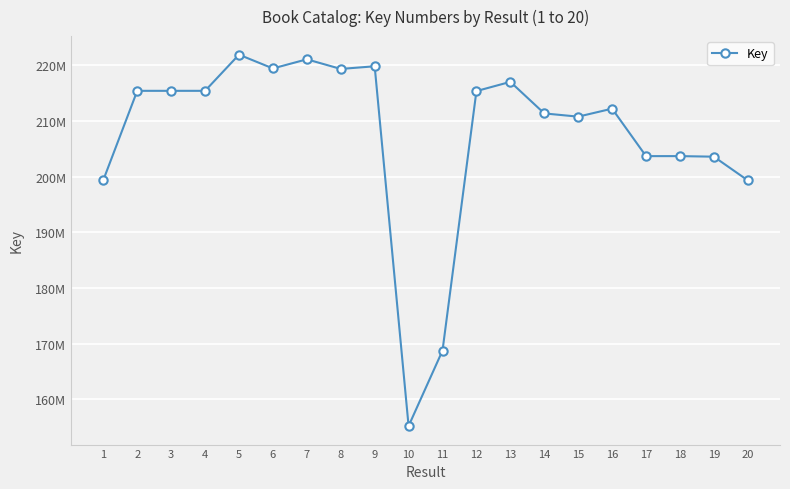

What is the value of the 7th point from the left?

221035670